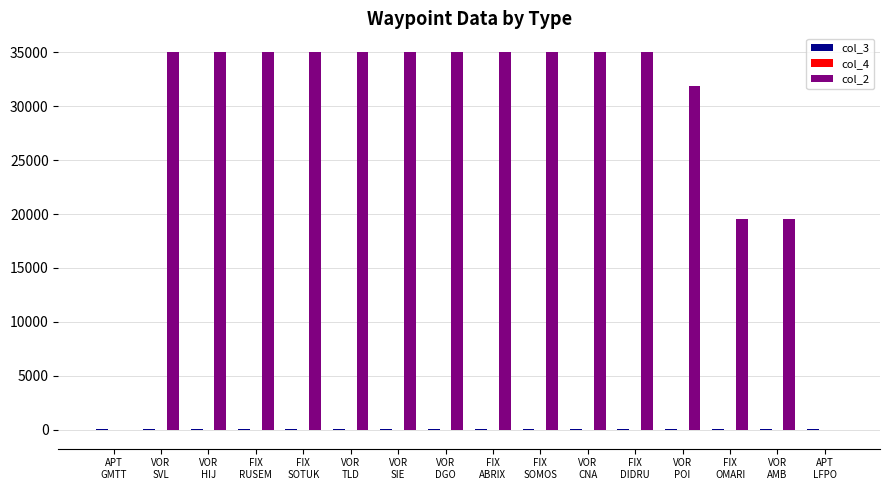

What is the greatest value displayed?

35000.0